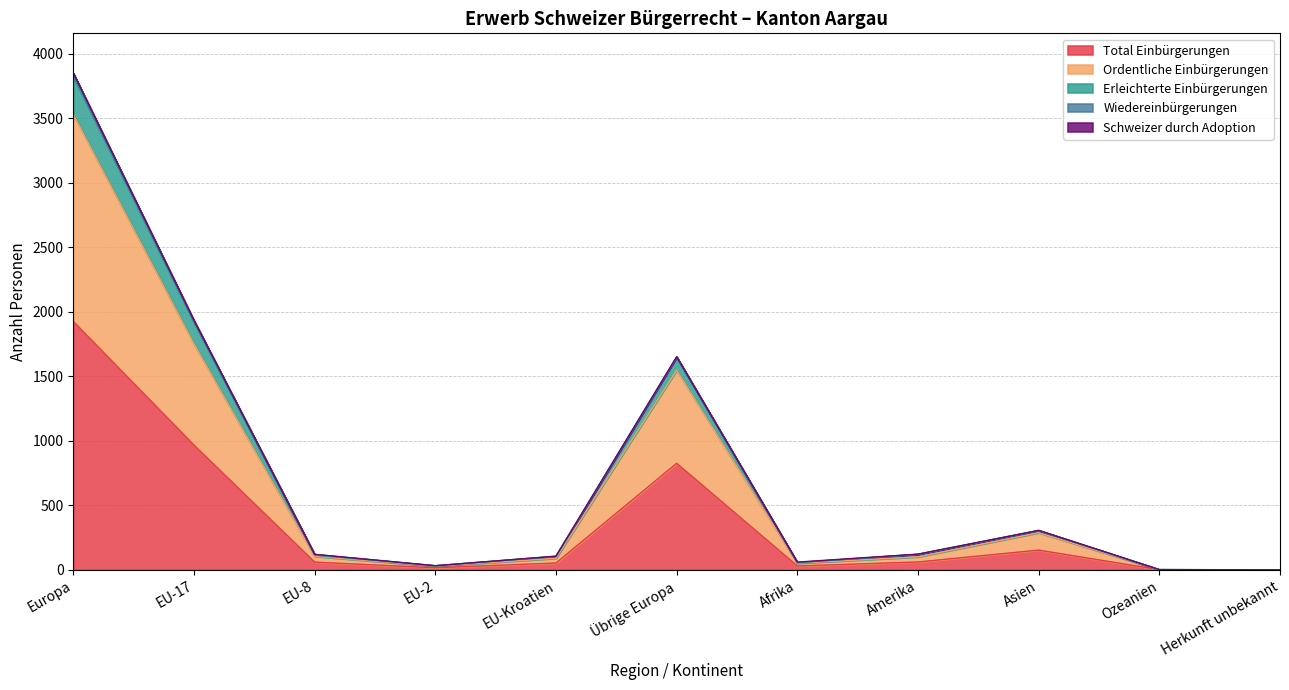

Is it true that Erleichterte Einbürgerungen equals 35 at Amerika?

False